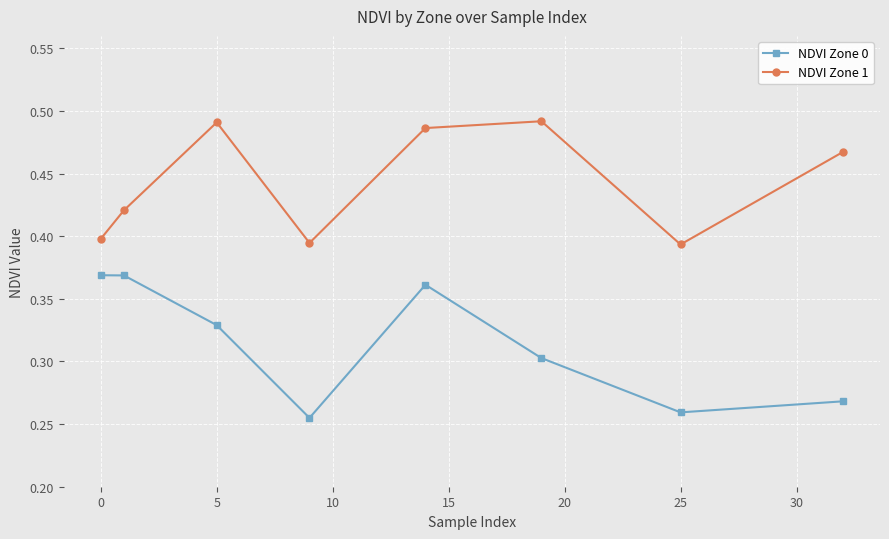

Which series has the largest total across all categories?

NDVI Zone 1